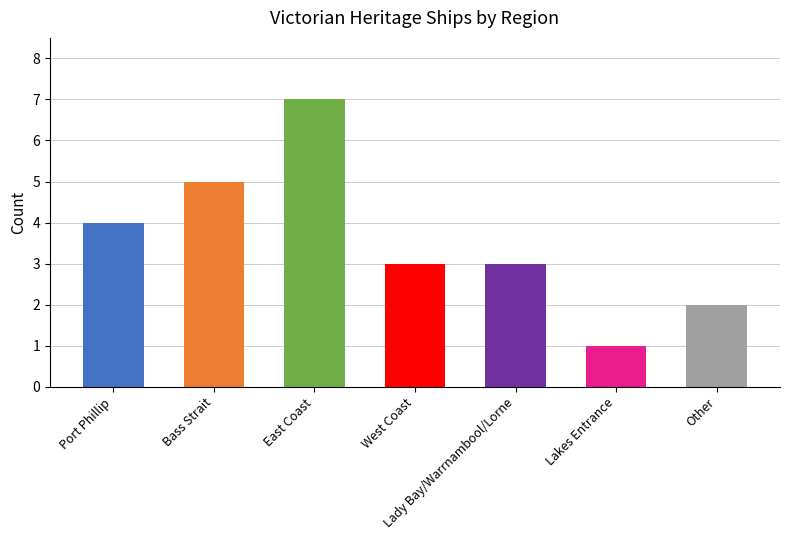

What position from the left is Port Phillip?

1